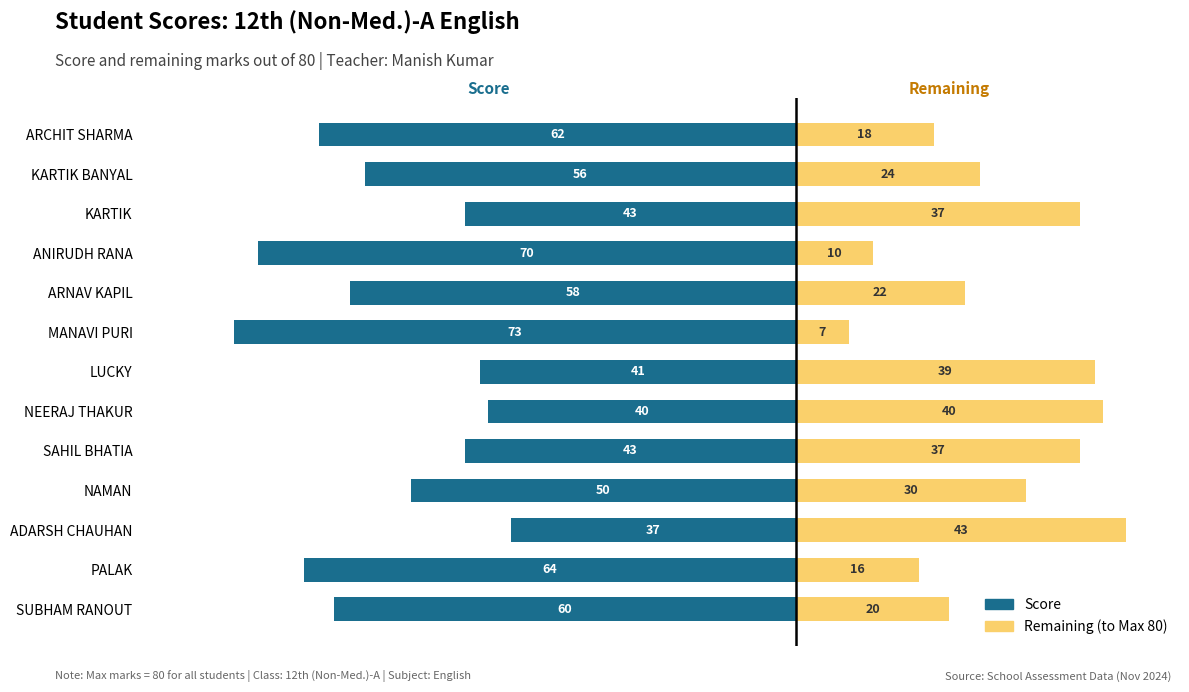

Where does the Score series first go above -56?

ADARSH CHAUHAN